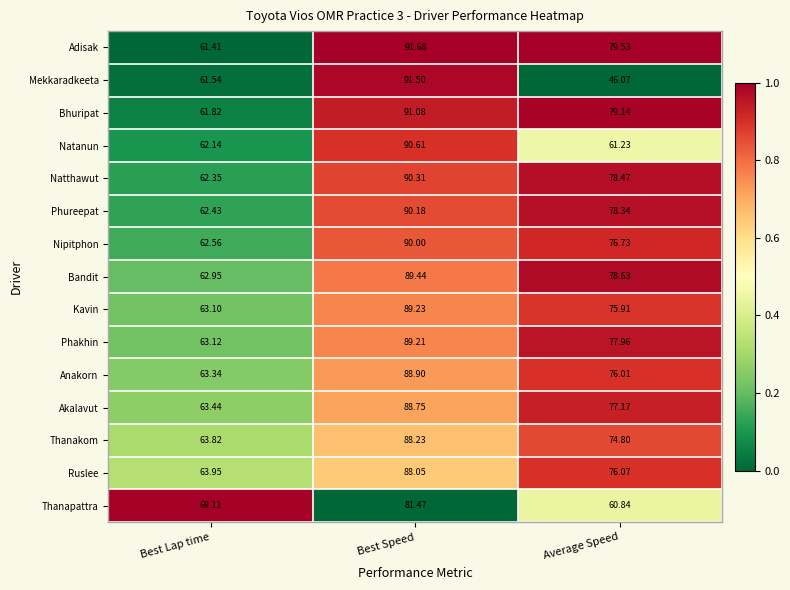

Count the number of categories in the chart.

3